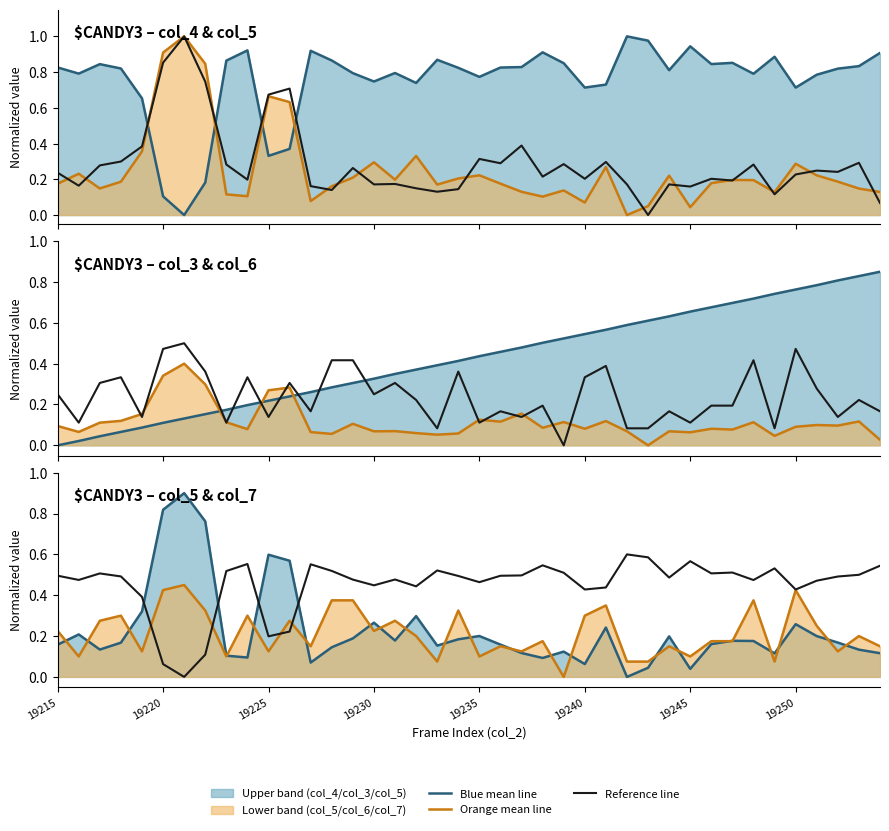

At 19249, list the series in order from largest to smallest.

col_4, col_3, col_5, col_7, col_6